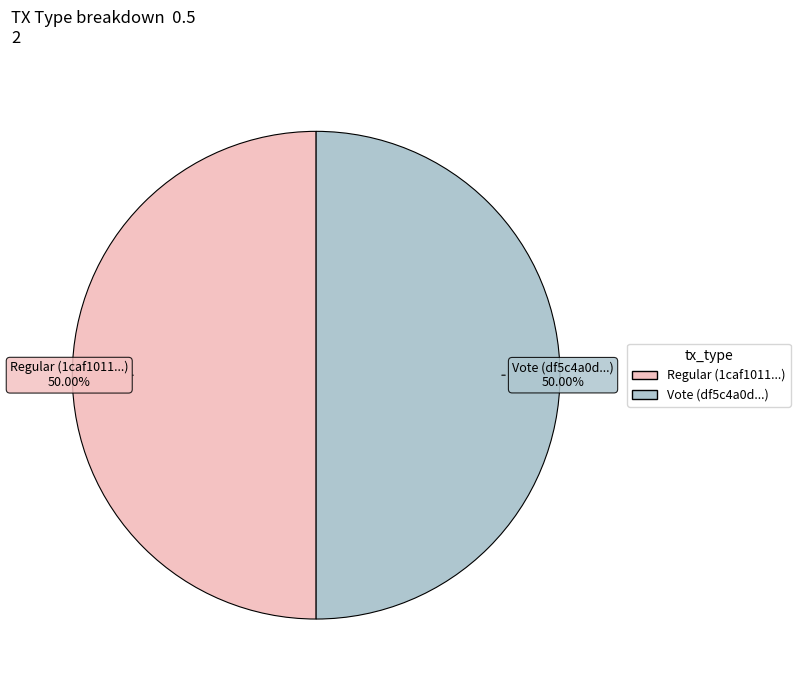

Do Regular and Vote together represent more than half of the pie?

Yes